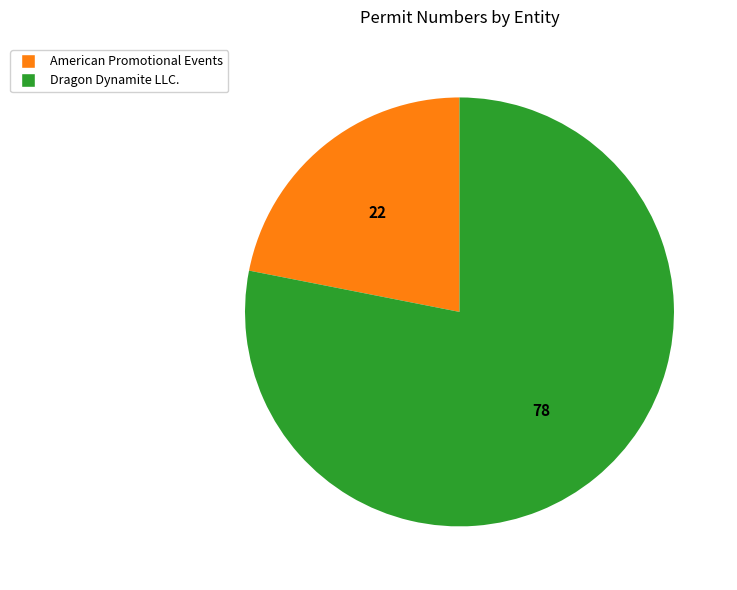

Rank the categories by value from highest to lowest.

Dragon Dynamite LLC., American Promotional Events